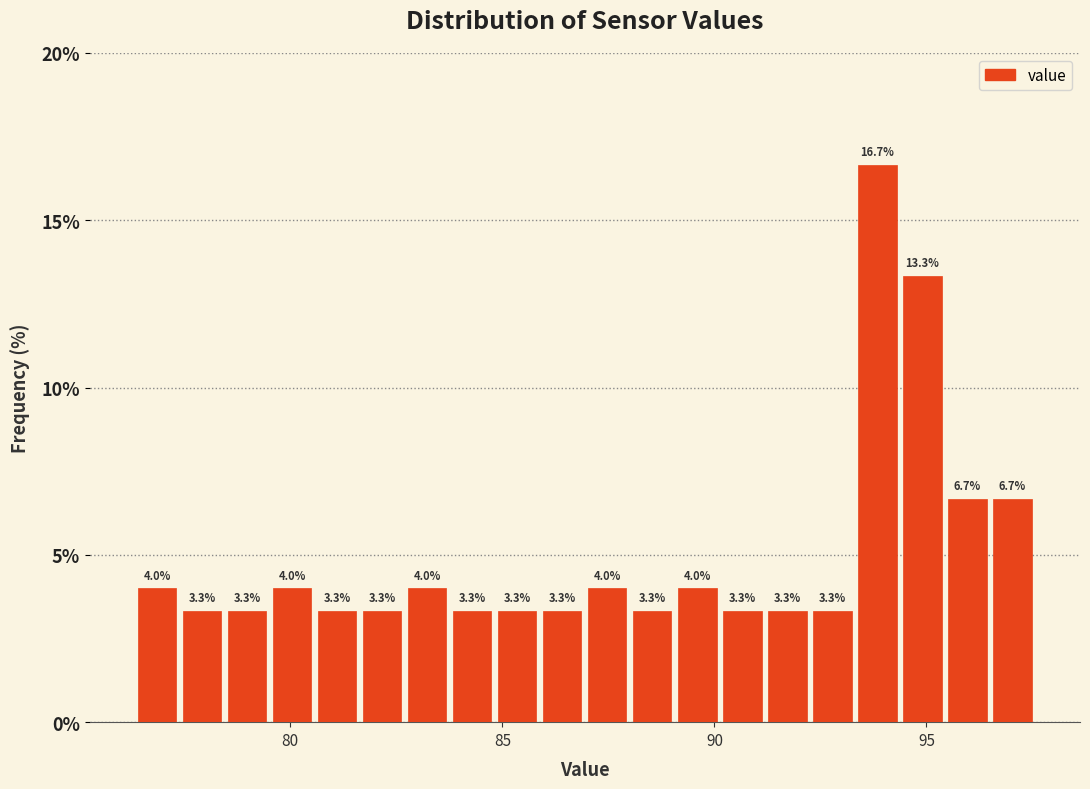

Around what value on the x-axis is the tallest bar? Give the approximate position of its centre, as read against the axis.

94.0